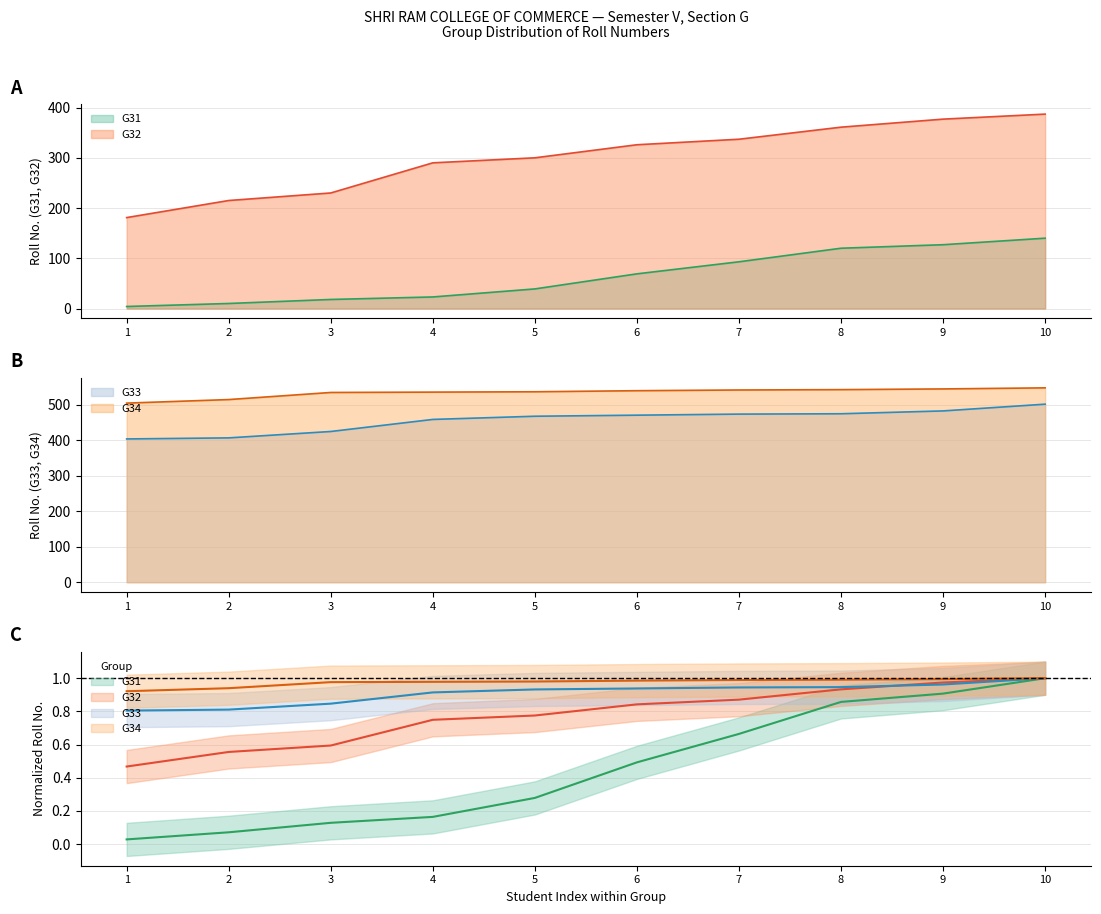

List the labels in order of G31 value, largest first.

10, 9, 8, 7, 6, 5, 4, 3, 2, 1